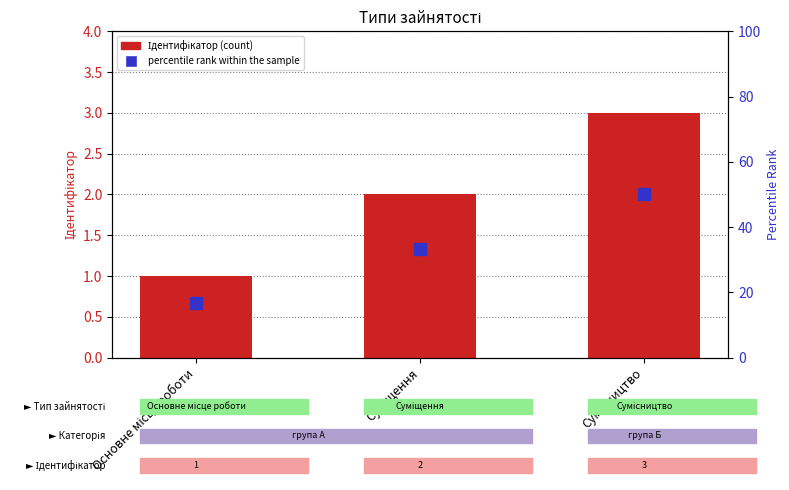

Reading left to right, what are all the values shown in this chart?

Ідентифікатор: Основне місце роботи=1.0	Суміщення=2.0	Сумісництво=3.0
percentile rank within the sample: Основне місце роботи=16.7	Суміщення=33.3	Сумісництво=50.0